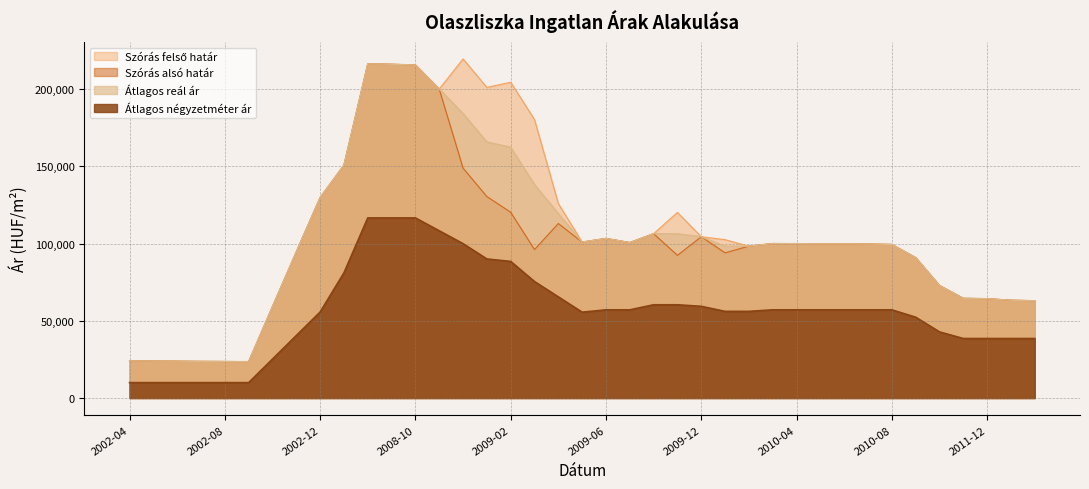

How many distinct data groups are displayed?

4